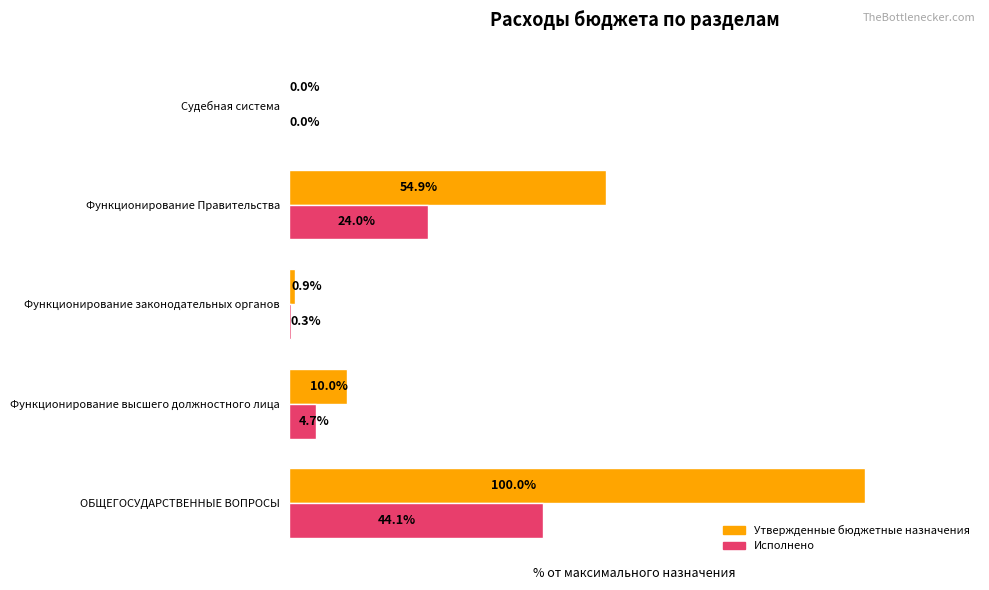

Which series has the widest spread of values?

Утвержденные бюджетные назначения